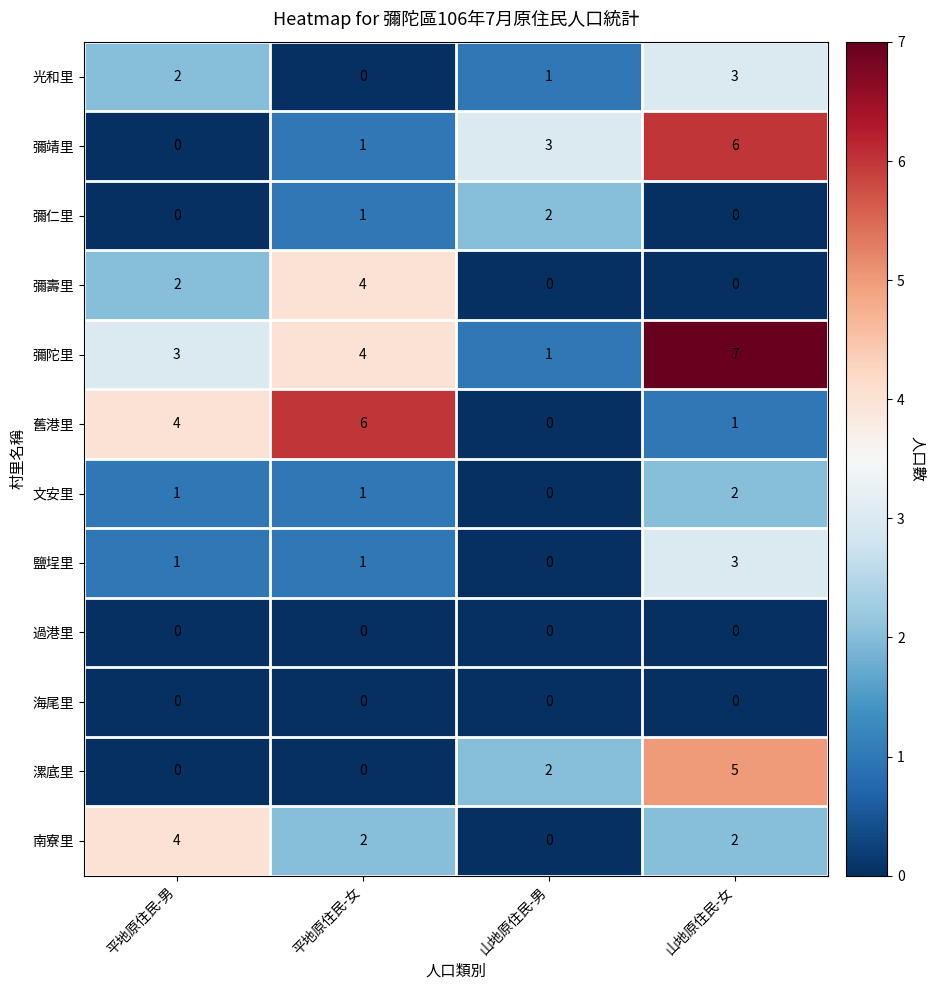

True or false: 彌靖里 has a value of 3 at 山地原住民-男.

True